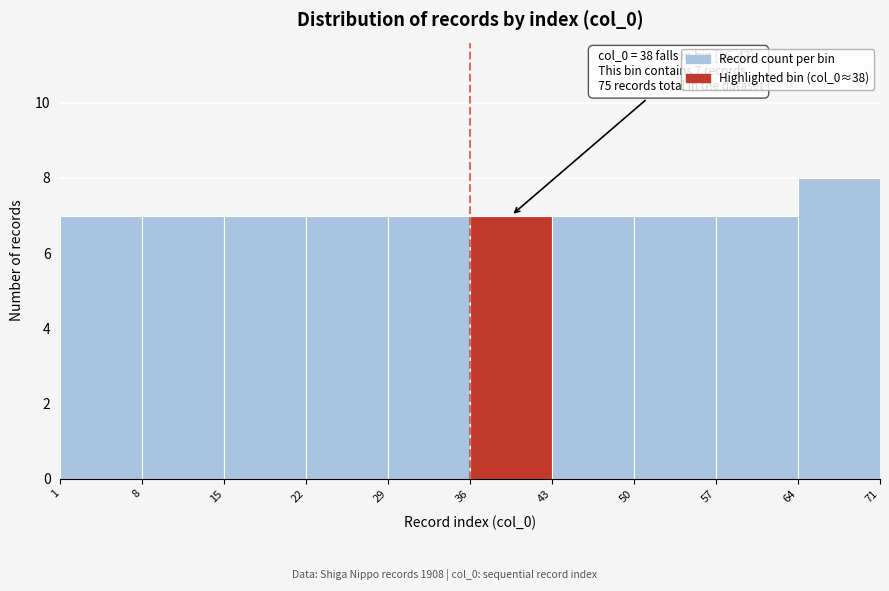

Over which range of the x-axis is the bar tallest?

64 to 71